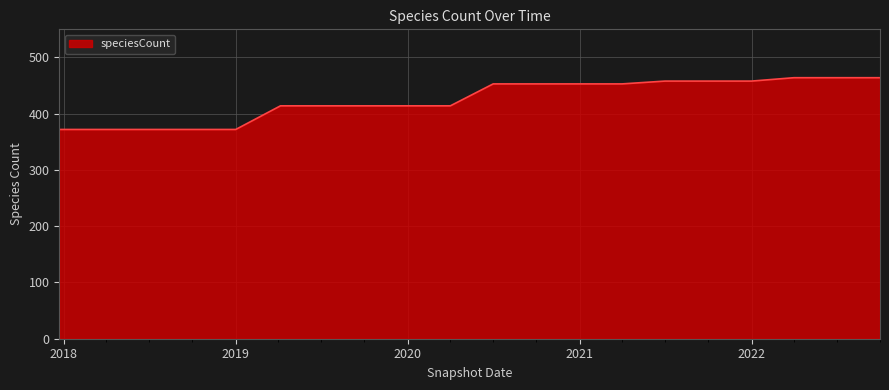

What is the smallest value displayed?

372